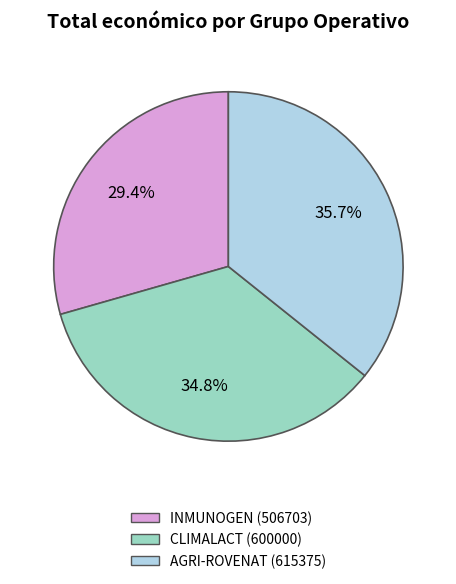

Does any single category account for the majority?

No